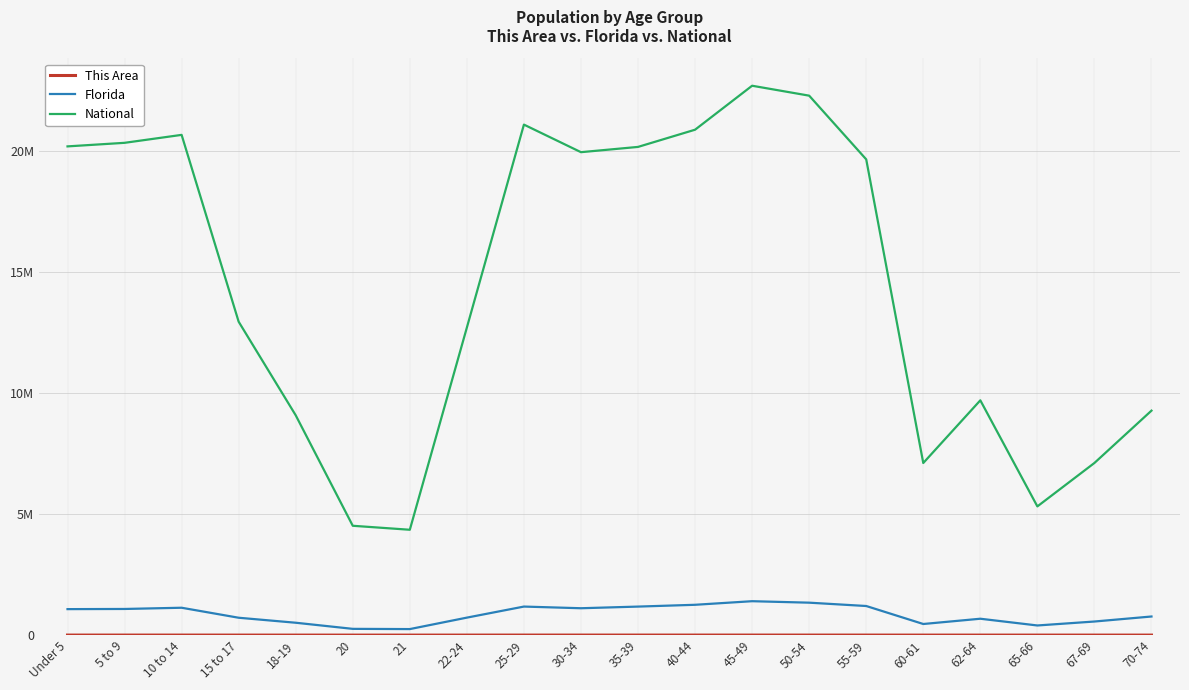

Is it true that This Area equals 654 at 25-29?

False